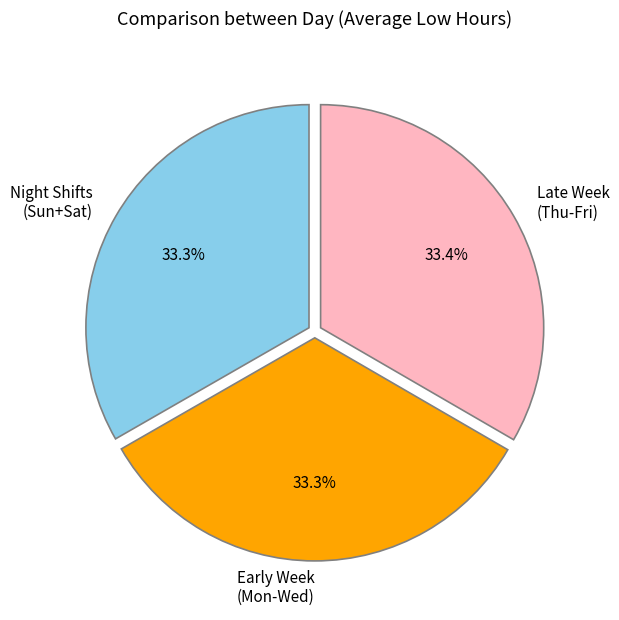

How many segments does this pie chart have?

3